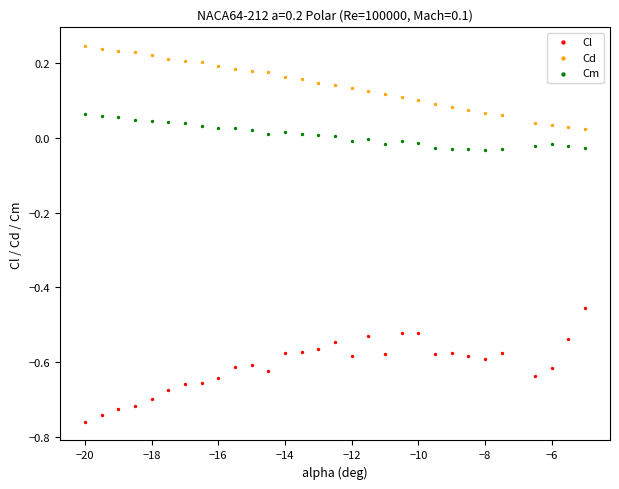

What are all the series names shown in the legend?

Cl, Cd, Cm